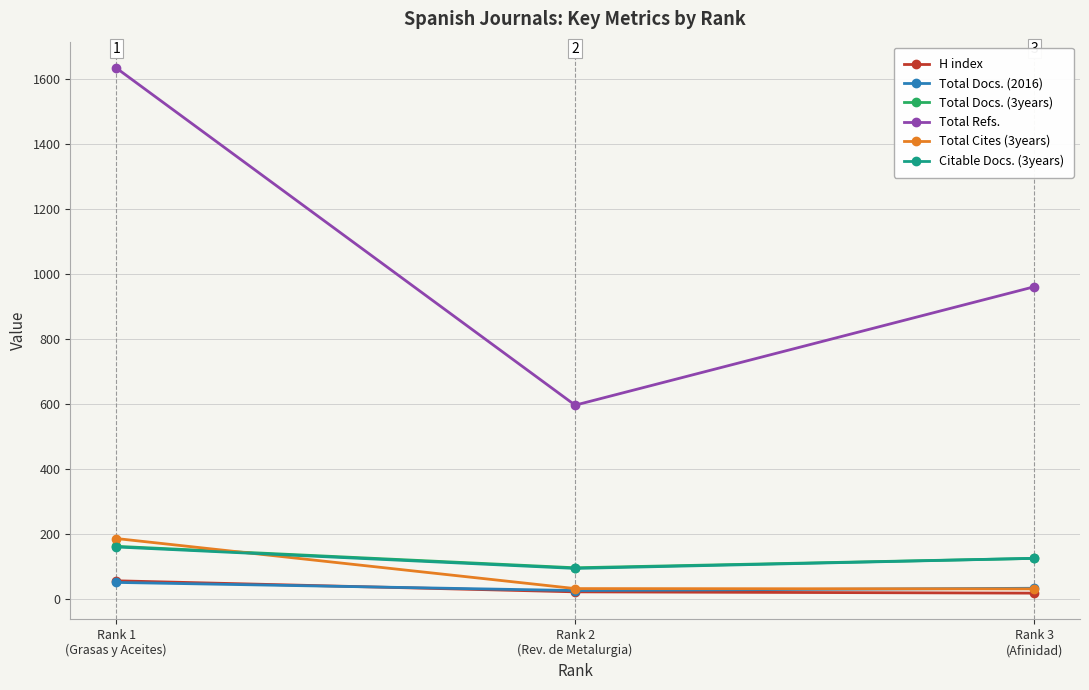

What is the sum of all Total Docs. (2016) values?

110